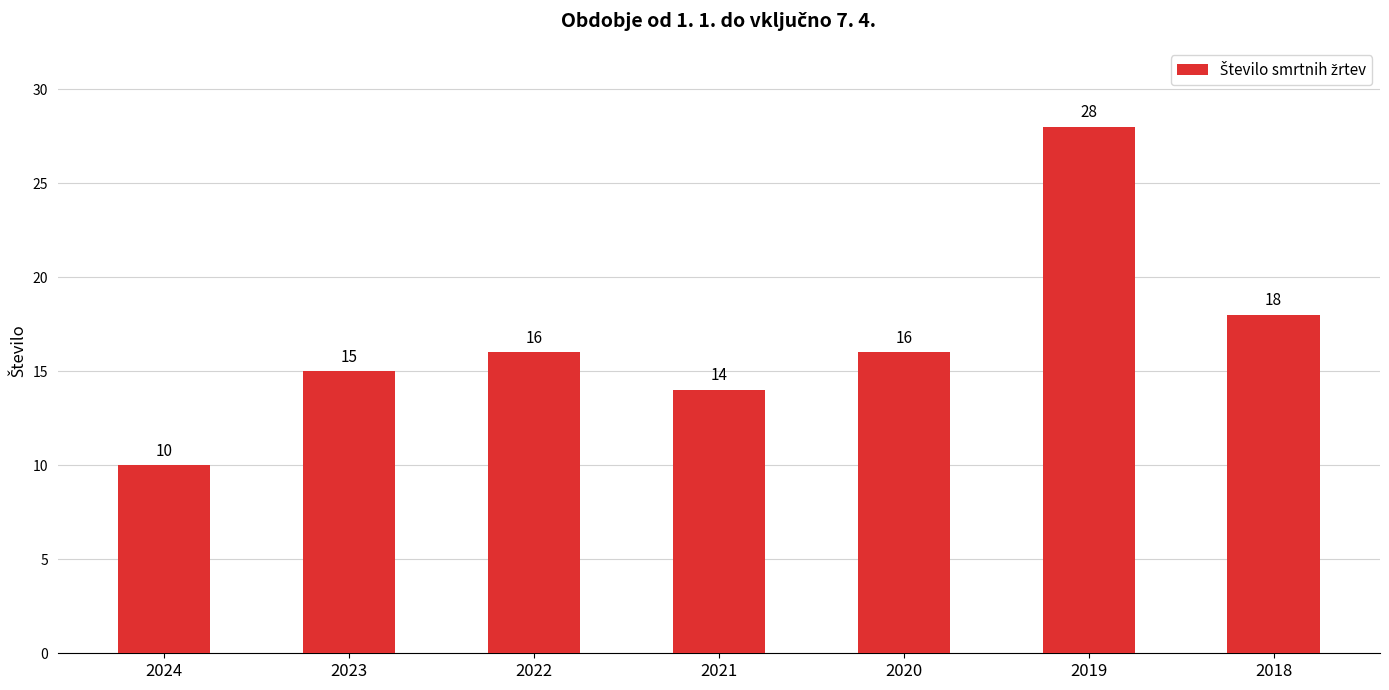

Reading left to right, extract all data points from this chart.

10	15	16	14	16	28	18